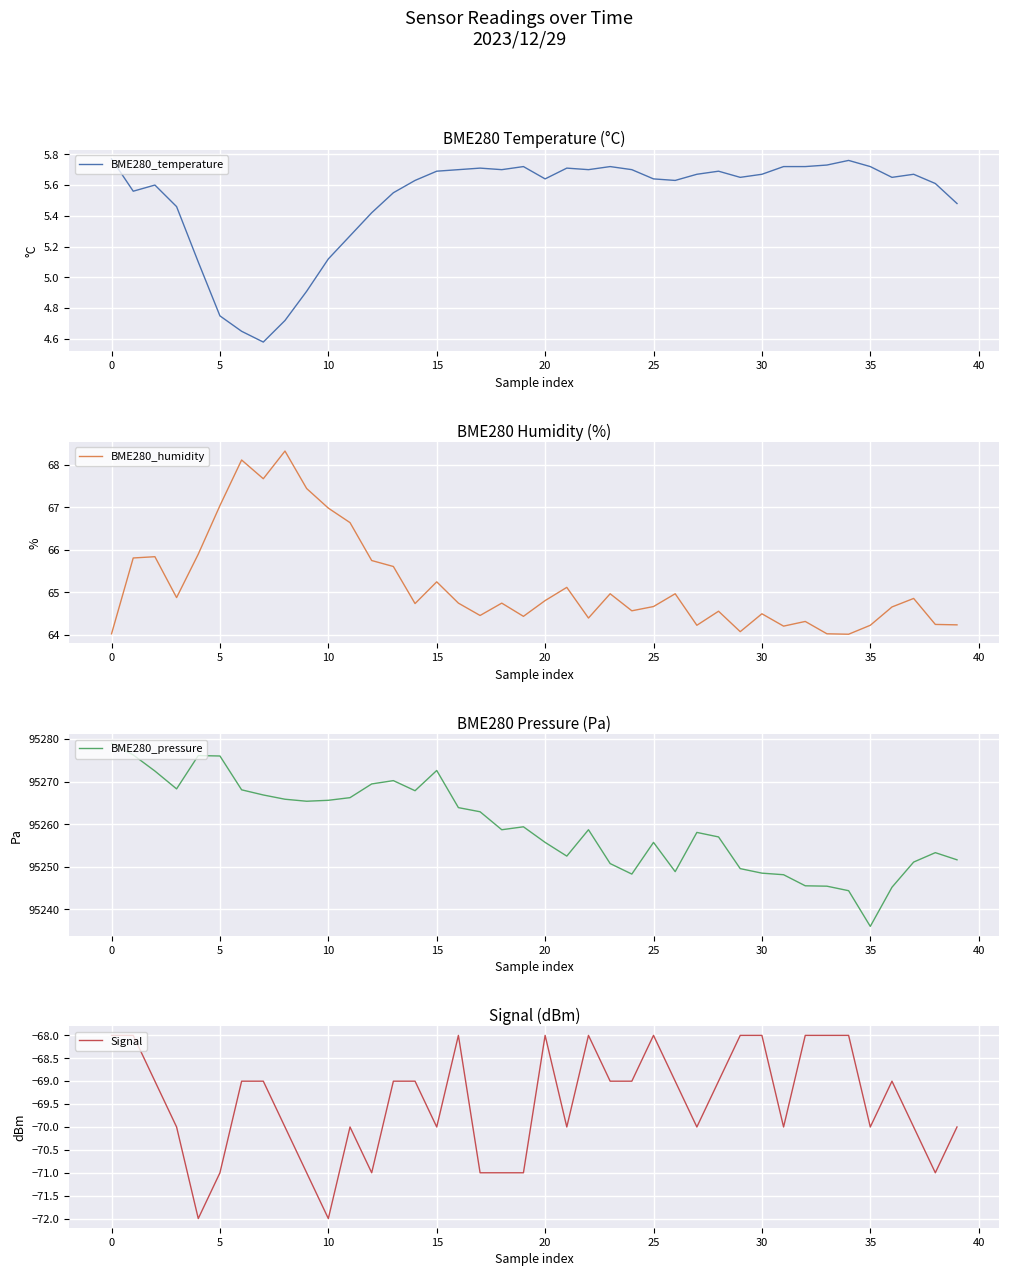

True or false: Signal and BME280_humidity intersect in this chart.

False